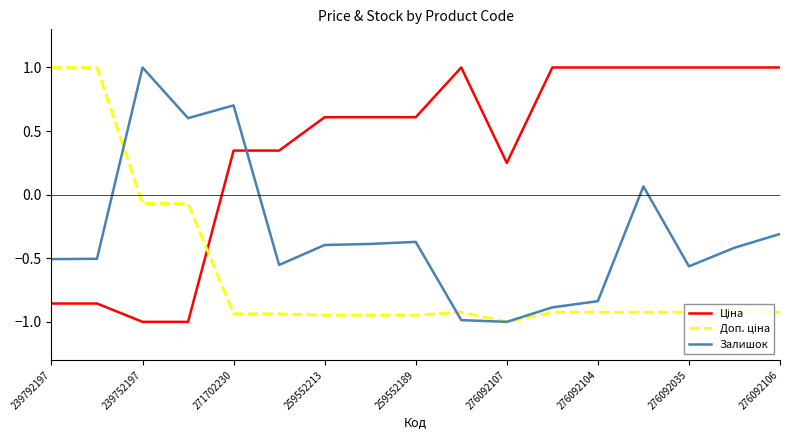

What is the greatest value displayed?

1.0